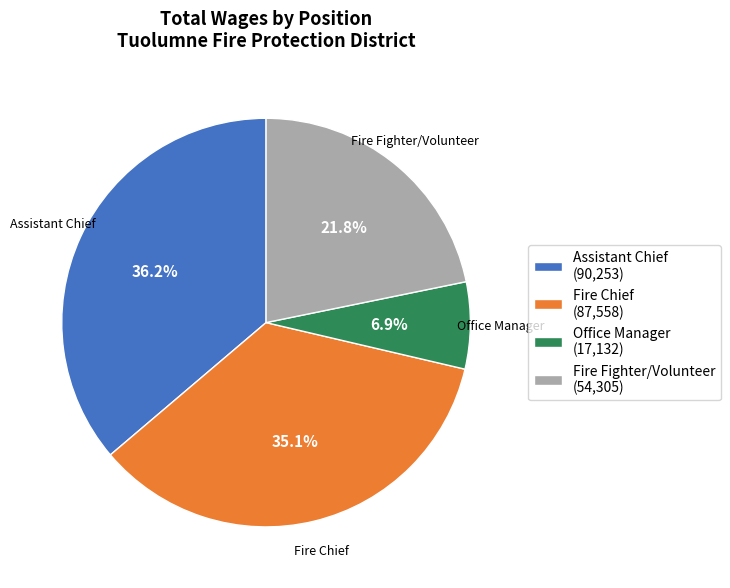

To the nearest percent, what is the difference between the Fire Chief and Office Manager slice percentages?

28%